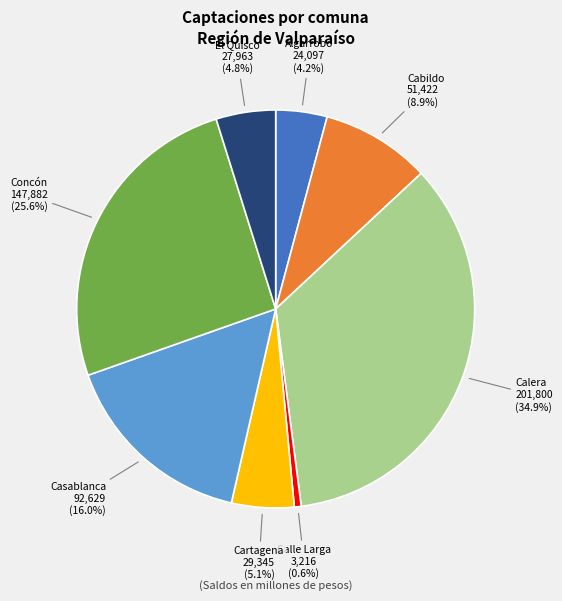

Which category has the biggest portion of the pie?

Calera